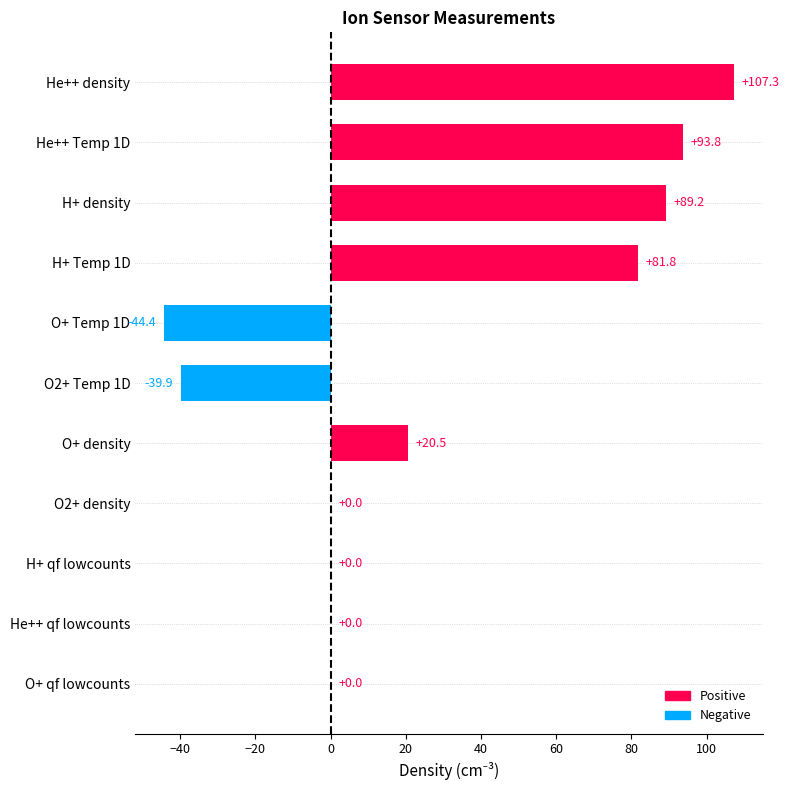

The chart shows a value of 81.8 at H+ Temp 1D. True or false?

True